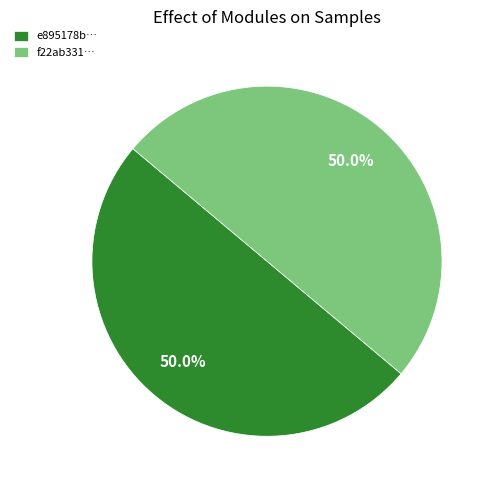

Combined, do f22ab331… and e895178b… account for over 50%?

Yes